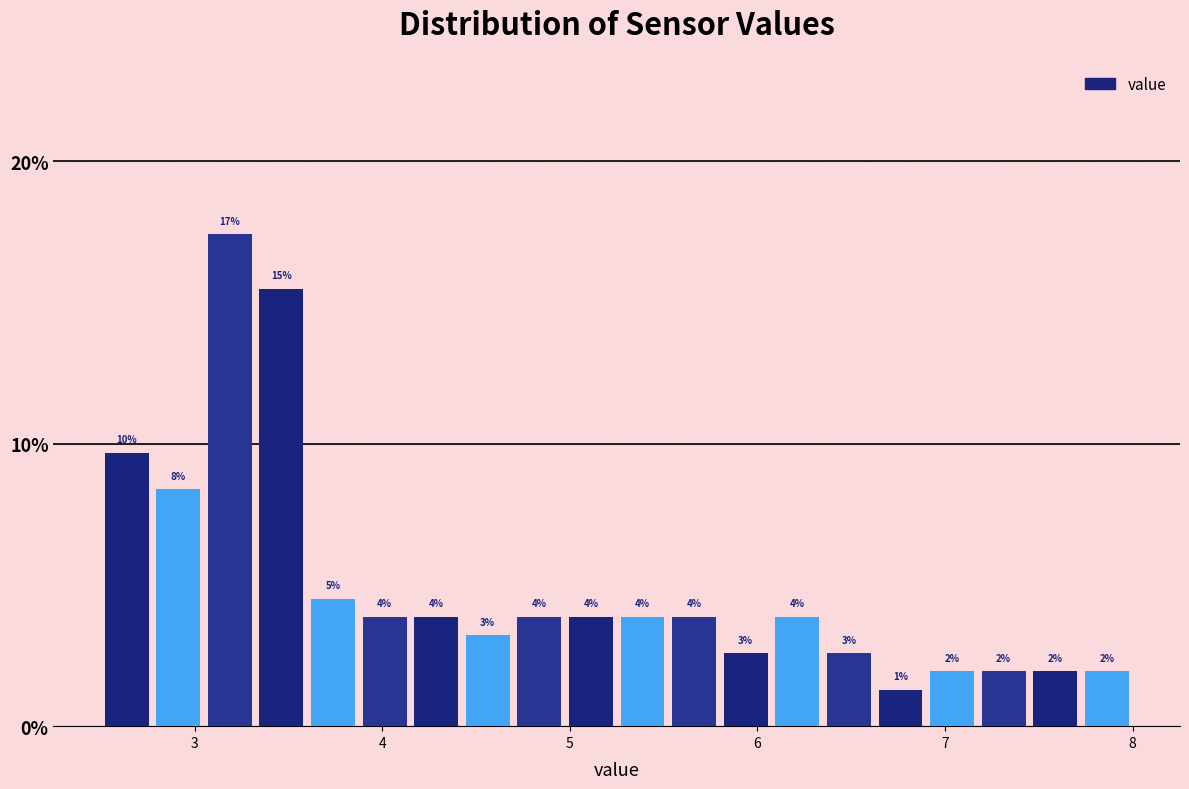

Around what value on the x-axis is the tallest bar? Give the approximate position of its centre, as read against the axis.

3.2